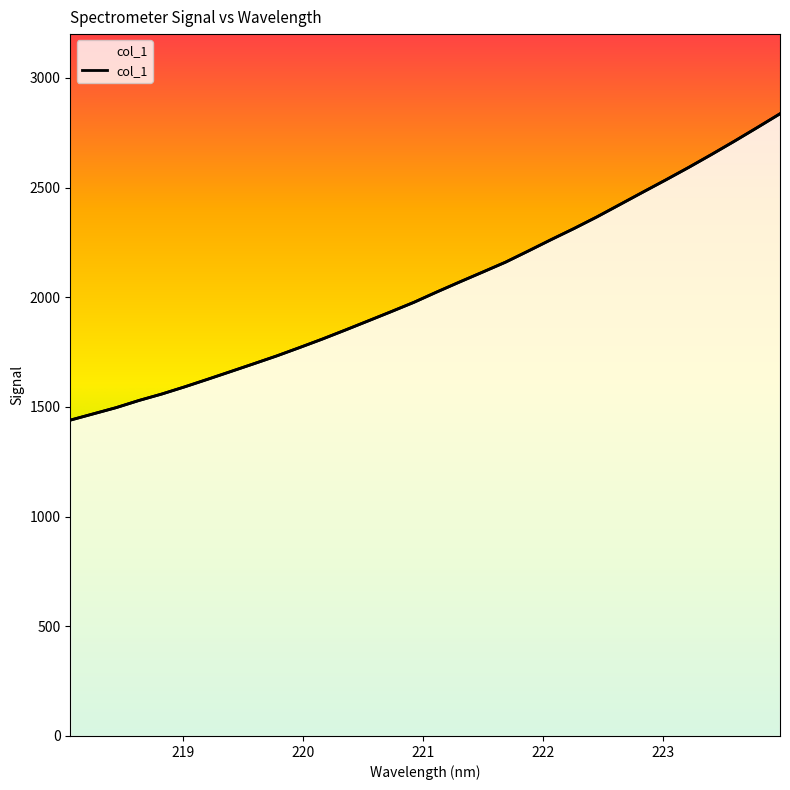

True or false: the data shows 776.8 at 220.3533.

False